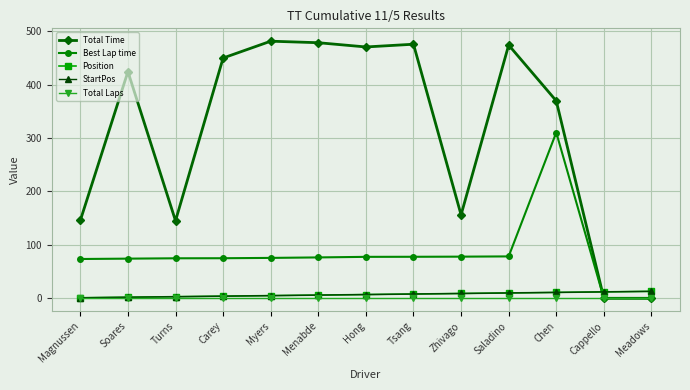

What is the total value across all series at Turns?

227.0